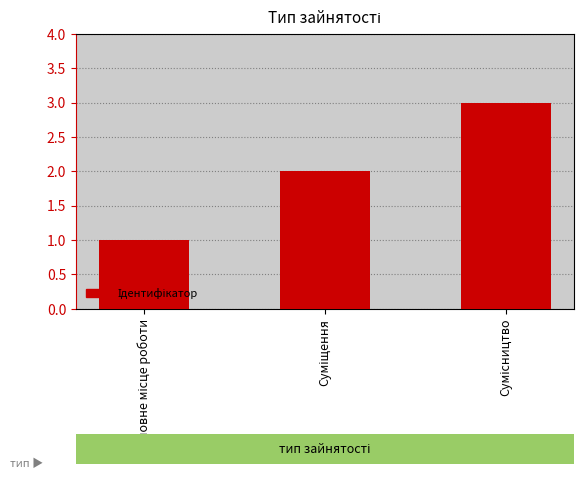

Are the bars grouped side by side (vs. stacked)?

No